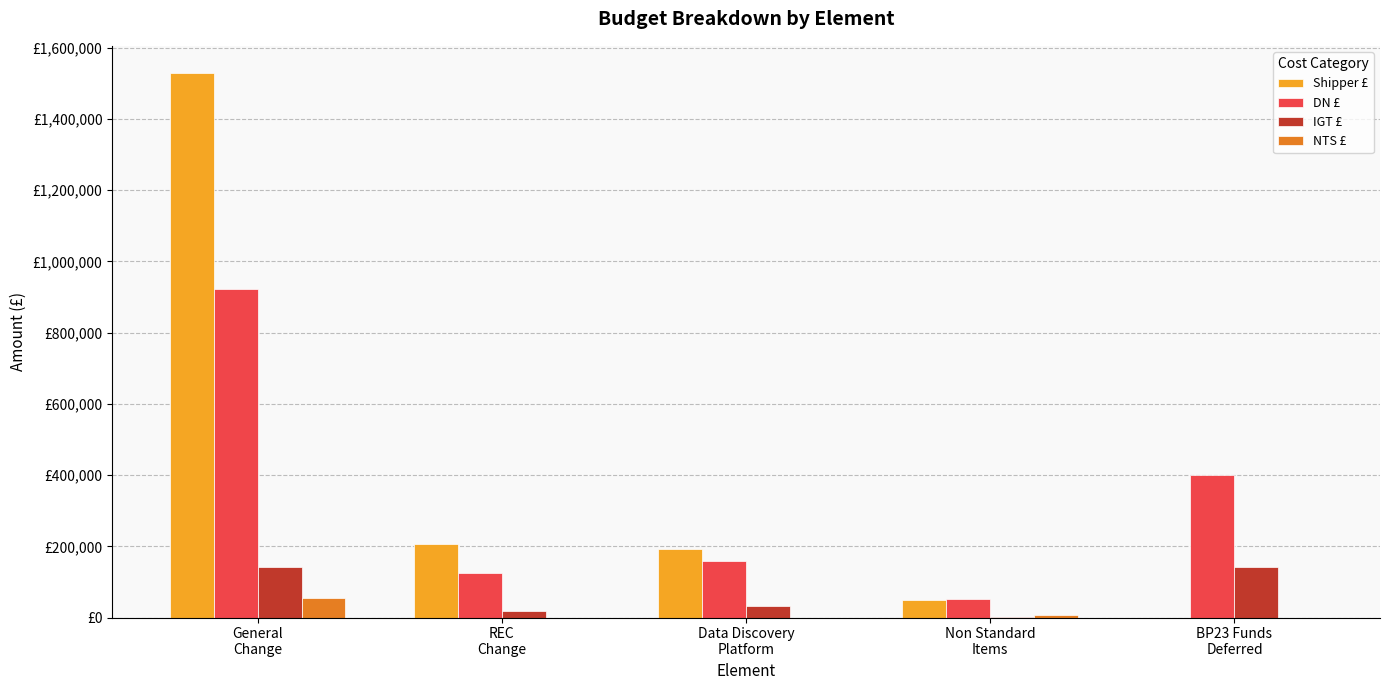

What is the approximate value of IGT £ at REC
Change, to the nearest 50?

19250